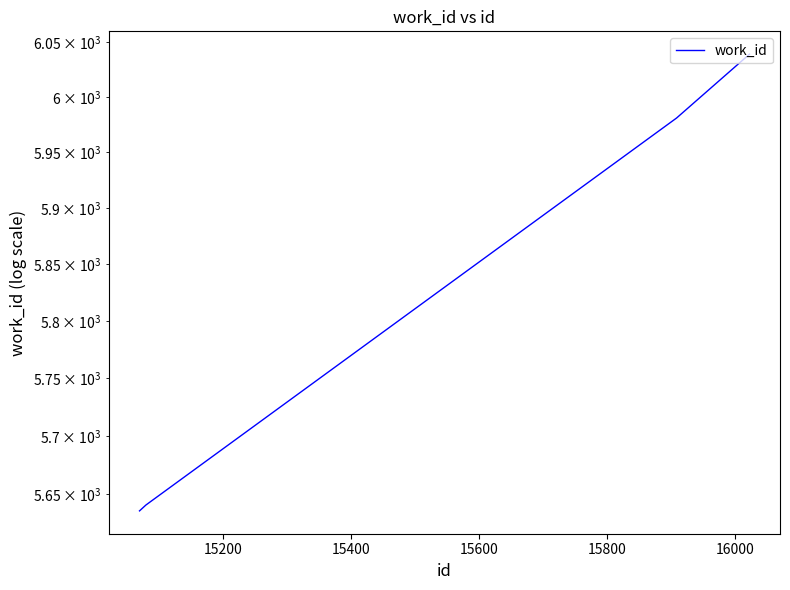

True or false: there are more than 0 points higher than both neighbors.

False